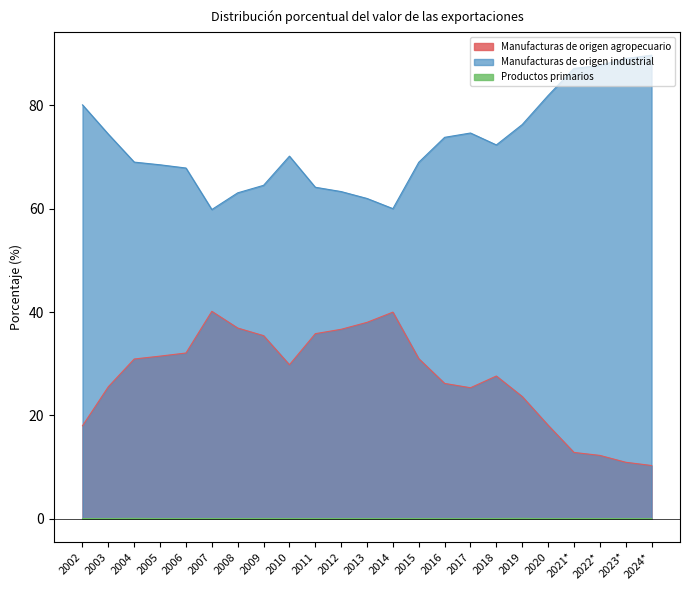

How many interior local peaks does the Manufacturas de origen agropecuario series have?

3